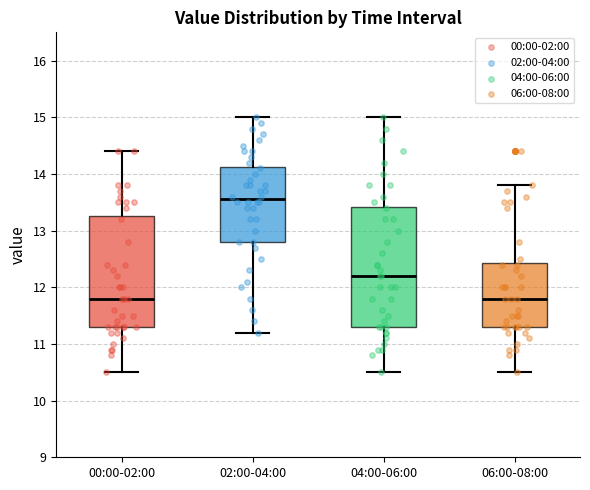

Where is the upper edge of the box for 02:00-04:00 on the y-axis? The values are not printed on the chart, so give them approximately, as read against the axis.

14.1